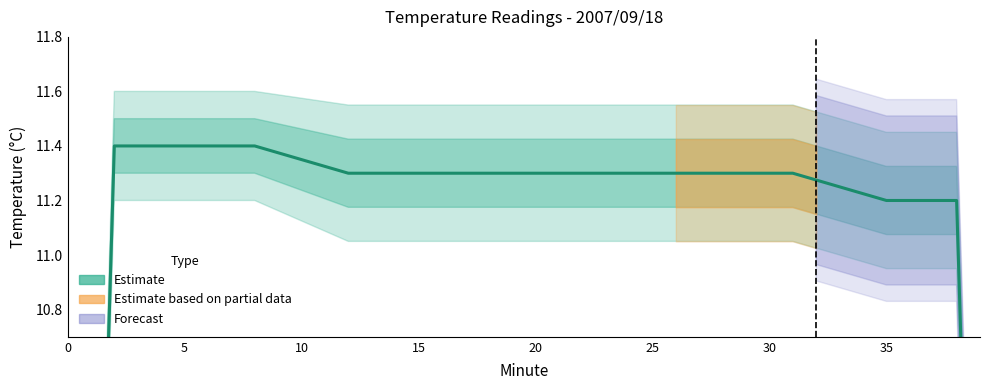

How many data points are less than 11?

3